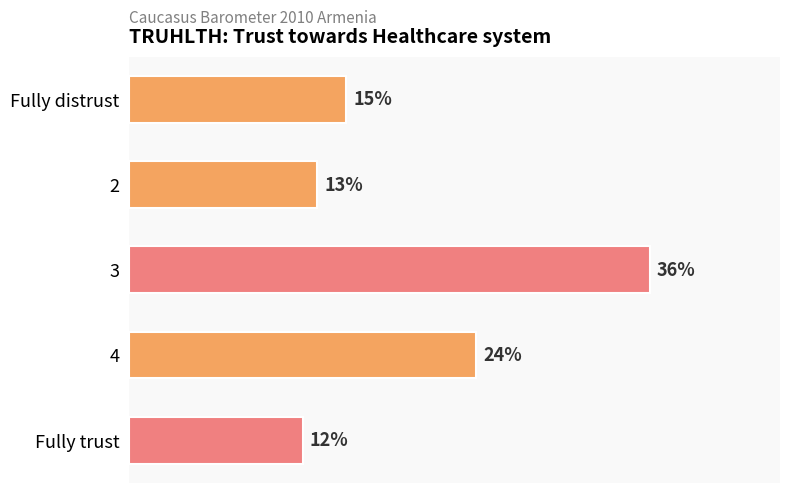

Which category has the lowest value across all series?

Fully trust